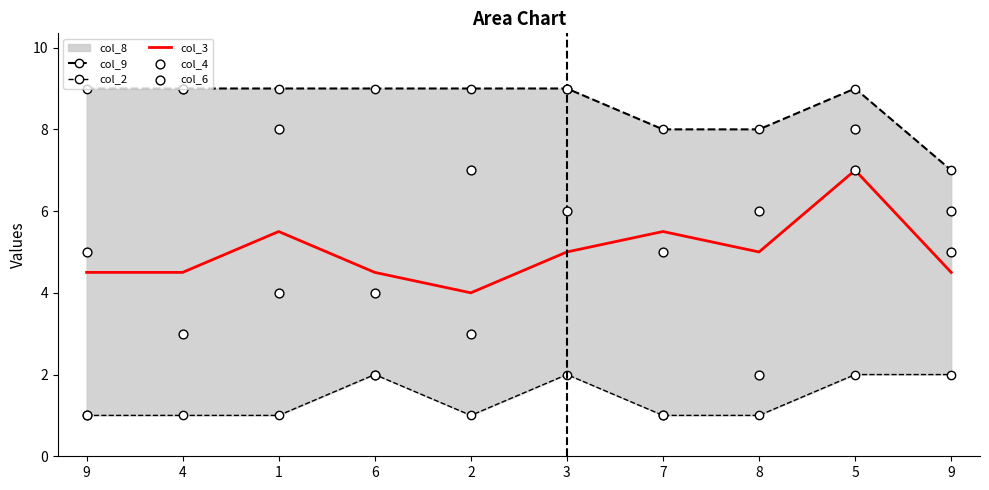

At which category is the sum across all series the highest?

5